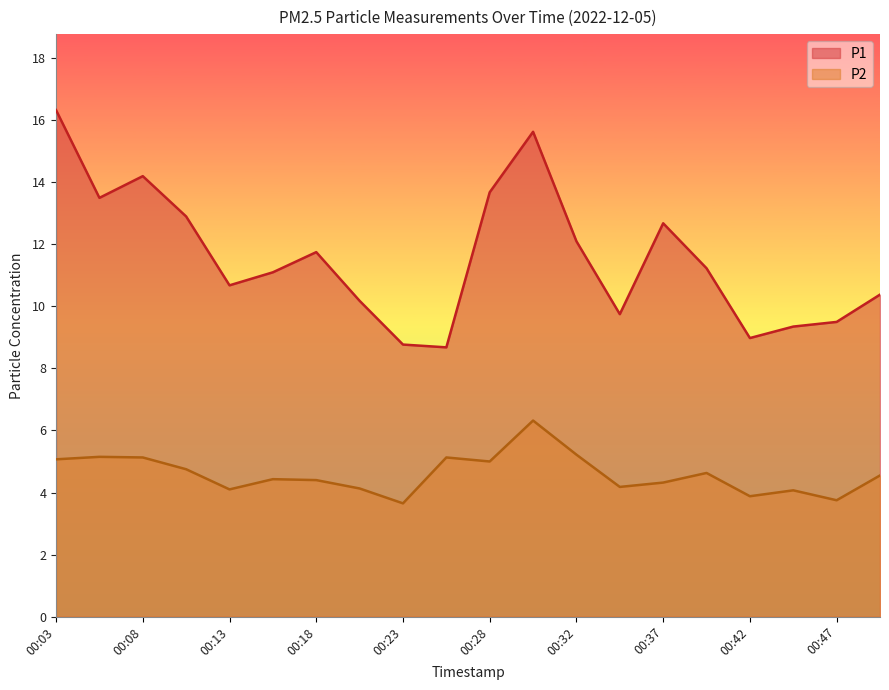

What are all the series names shown in the legend?

P1, P2